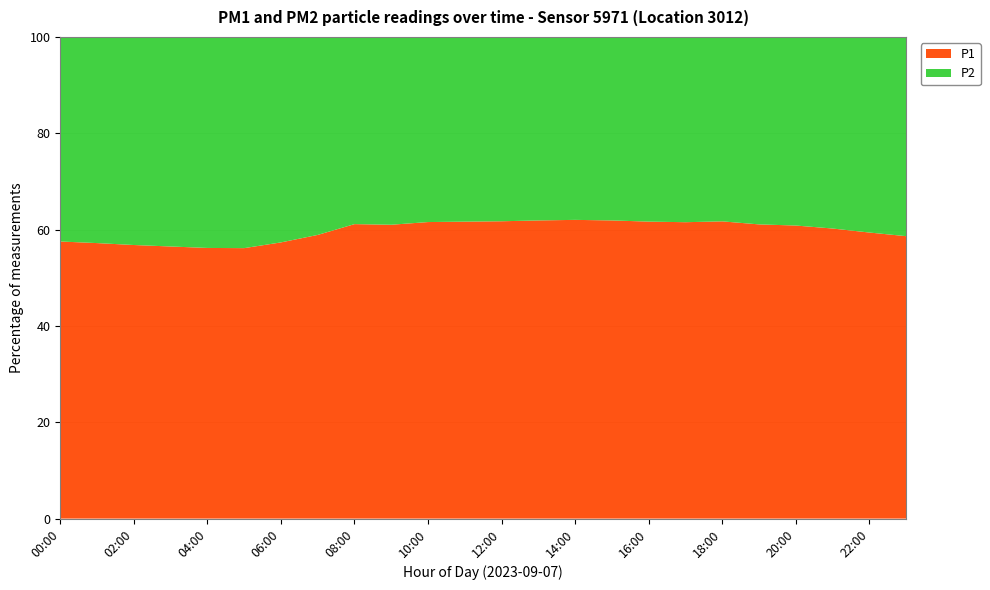

Reading left to right, list all the values displayed in this chart.

P1: 4.4	4.2	4.0	3.9	3.7	3.6	4.1	5.2	6.5	7.1	7.8	8.2	8.6	9.1	8.9	8.4	7.8	7.2	6.8	6.2	5.8	5.3	4.9	4.7
P2: 3.3	3.1	3.1	3.0	2.9	2.9	3.0	3.6	4.1	4.5	4.9	5.1	5.3	5.6	5.5	5.2	4.8	4.5	4.2	4.0	3.7	3.5	3.4	3.3